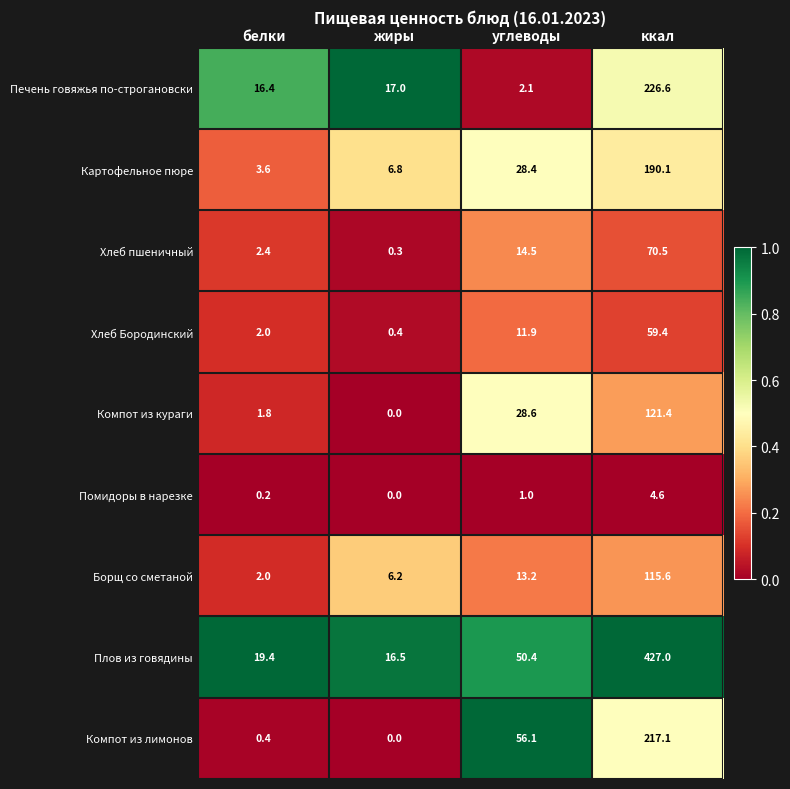

Which series changed the most between жиры and ккал?

Плов из говядины